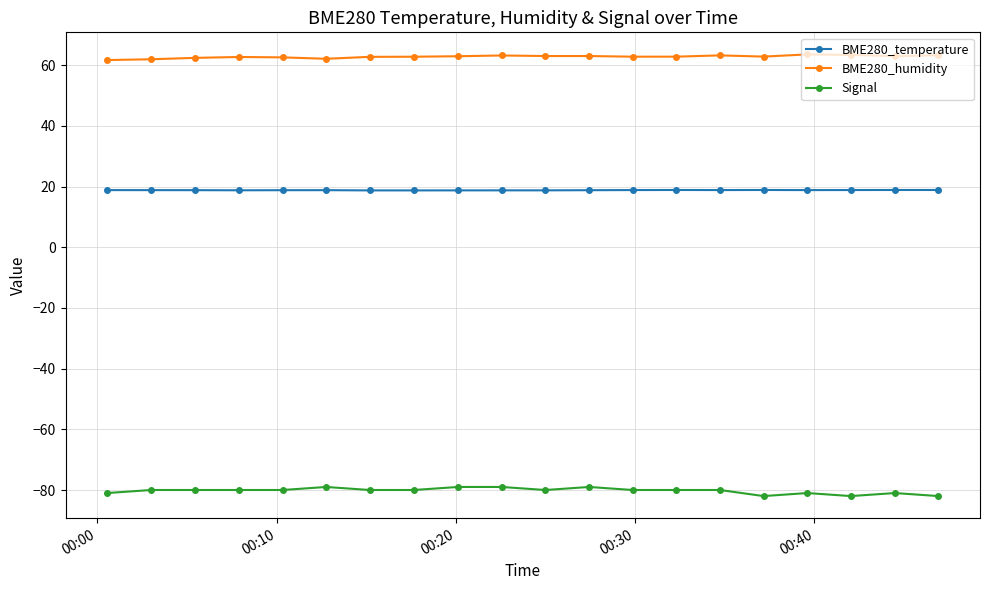

What is the minimum value shown in the chart?

-82.0